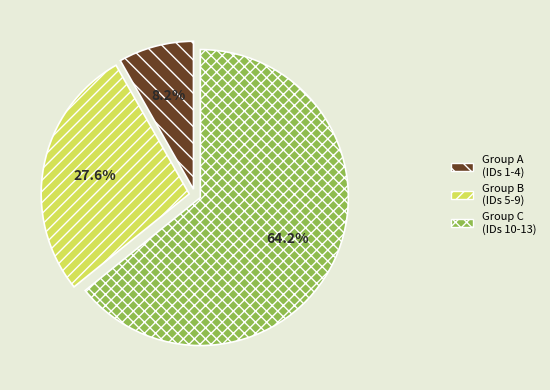

Combined, do Group C (IDs 10-13) and Group A (IDs 1-4) account for over 50%?

Yes